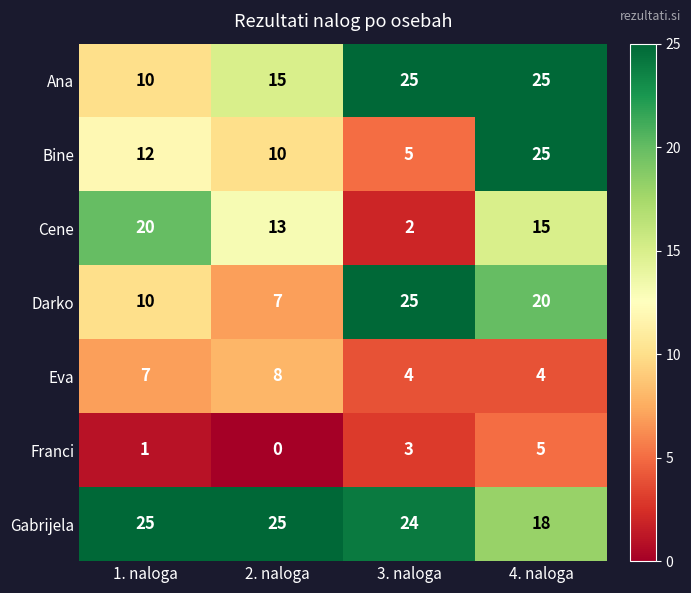

At which category does the chart reach its minimum across all series?

2. naloga